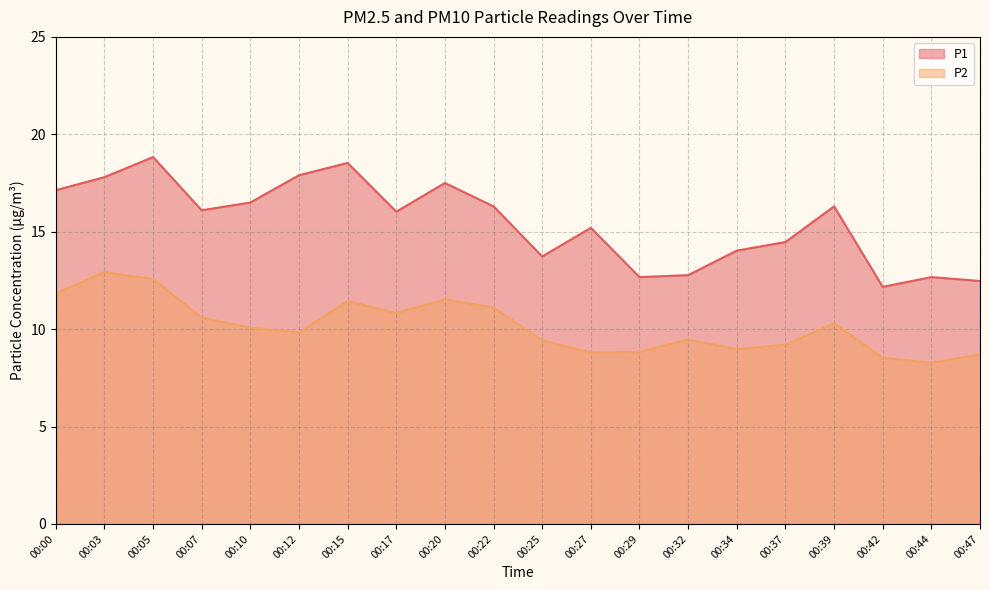

Does the chart display data point markers on the line(s)?

No